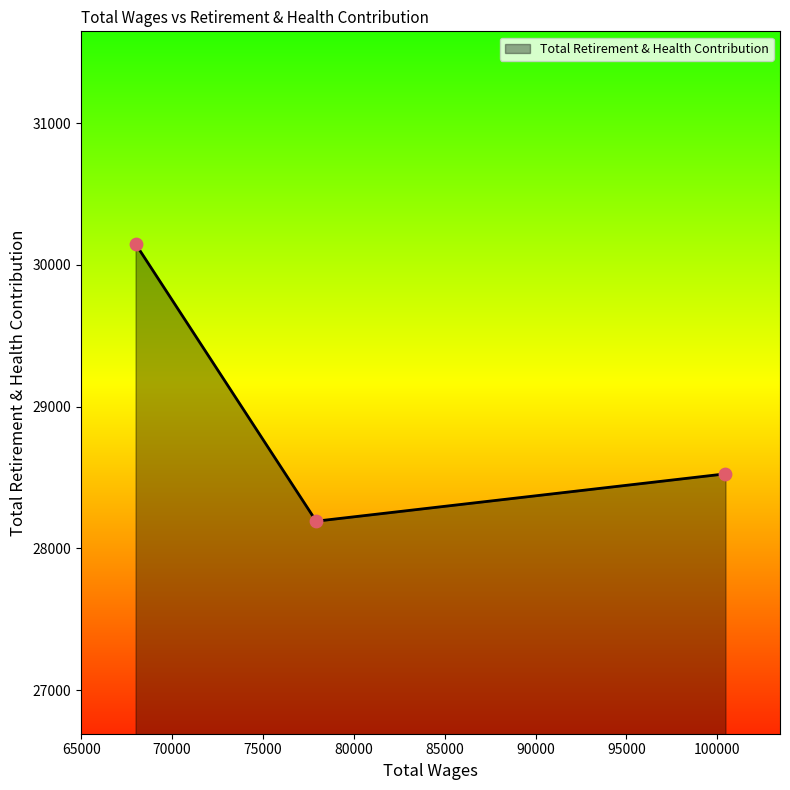

What is the average value?

28956